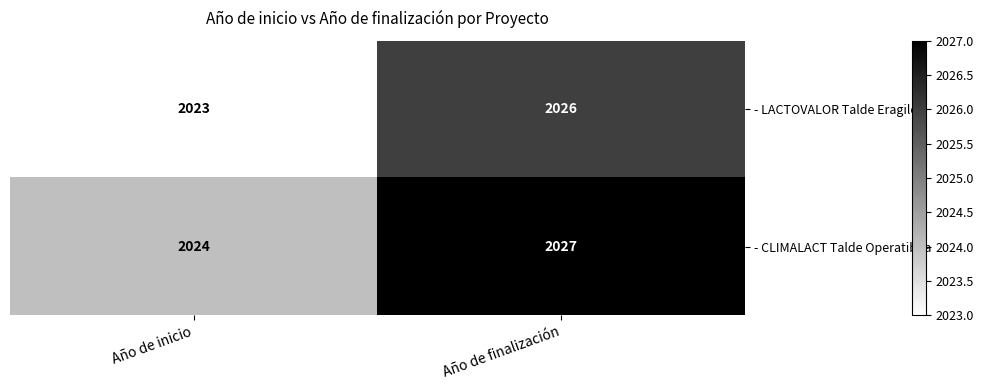

Which category has the lowest value across all series?

Año de inicio